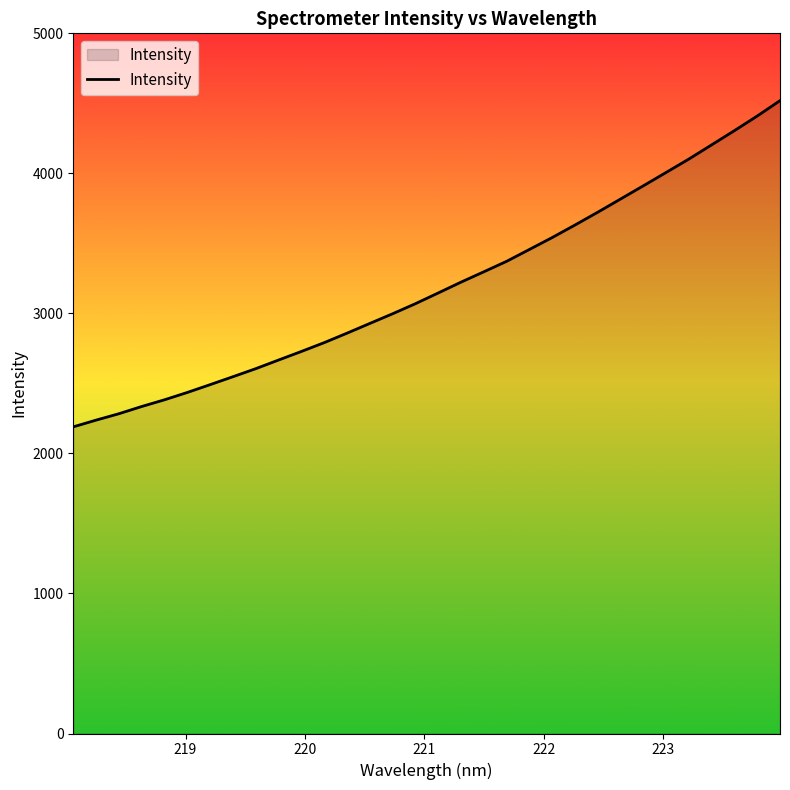

What is the minimum value shown in the chart?

2189.8